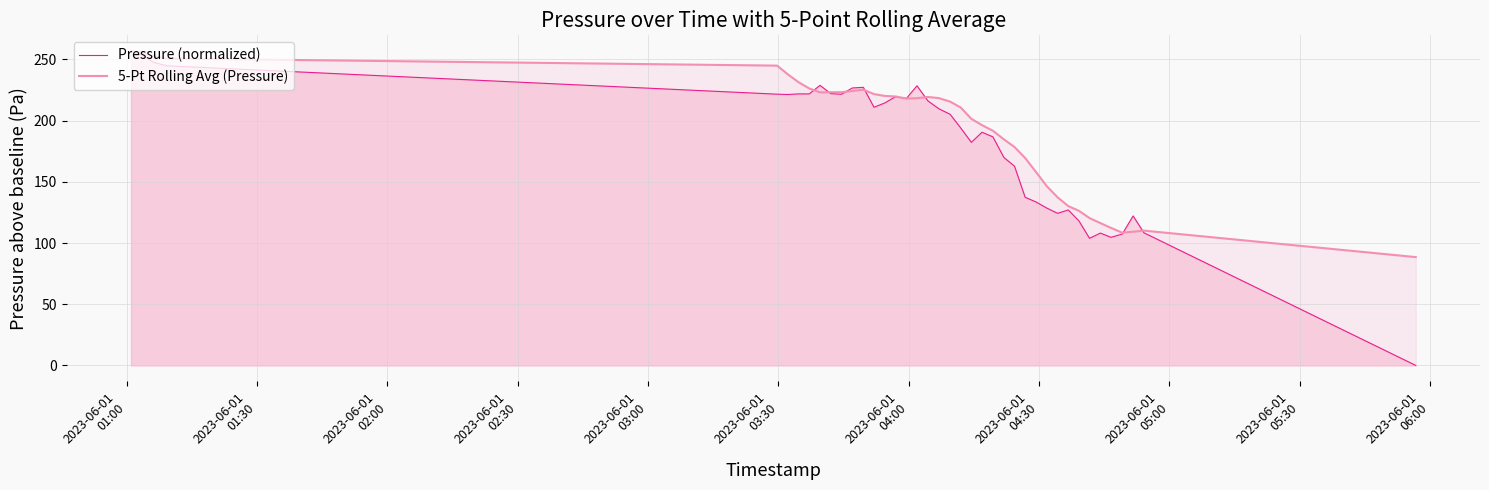

Which series has the widest spread of values?

Pressure (normalized)